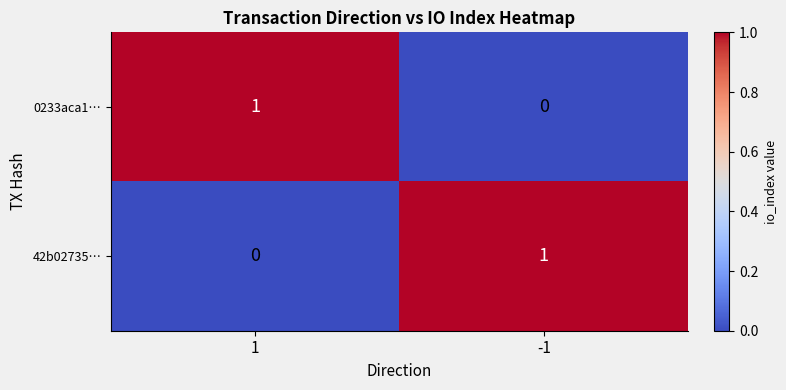

Rank the series at 1 from lowest to highest value.

42b02735…, 0233aca1…